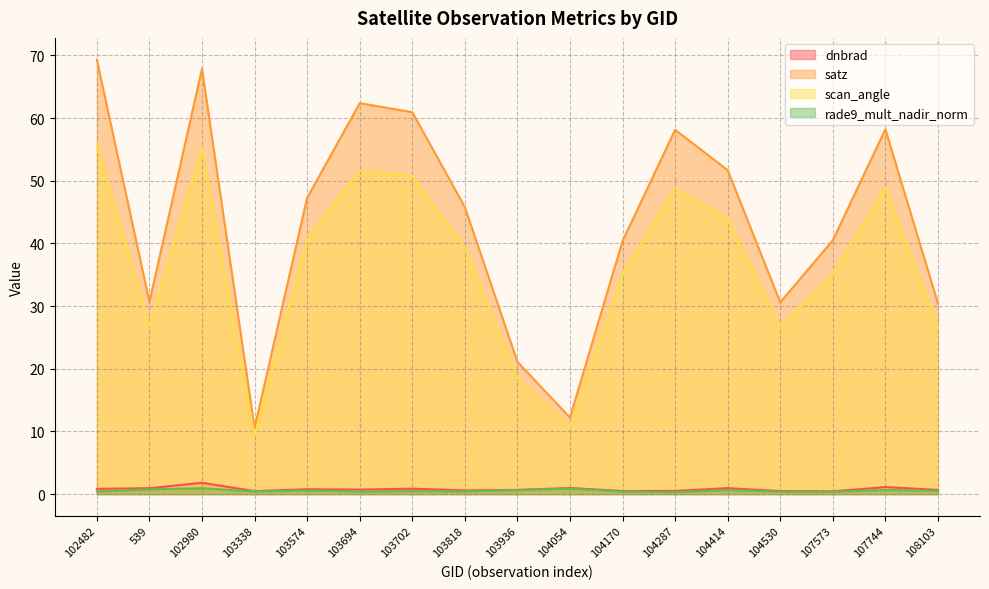

At 104287, list the series in order from largest to smallest.

satz, scan_angle, dnbrad, rade9_mult_nadir_norm